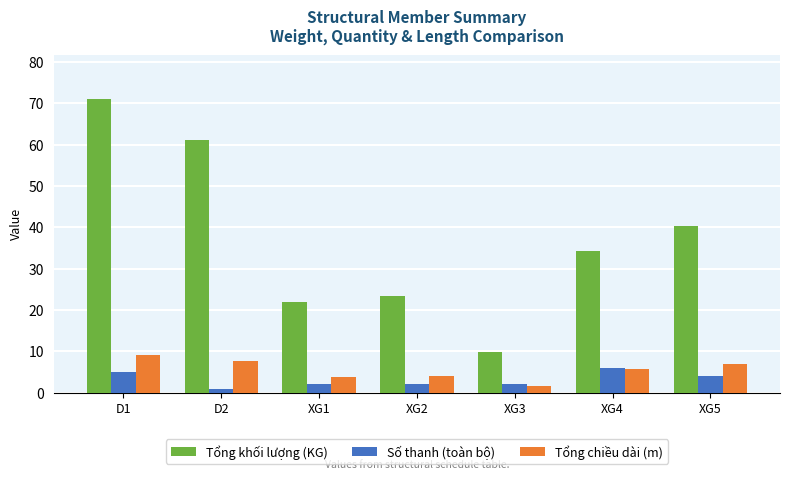

How many distinct data groups are displayed?

3